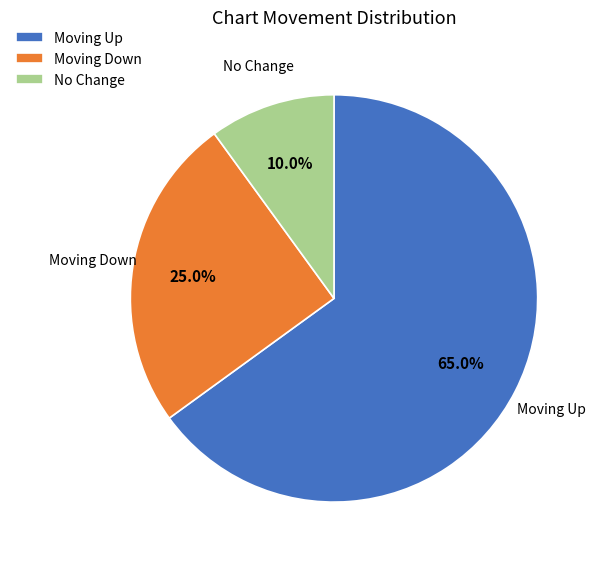

Which category has the smallest portion of the pie?

No Change